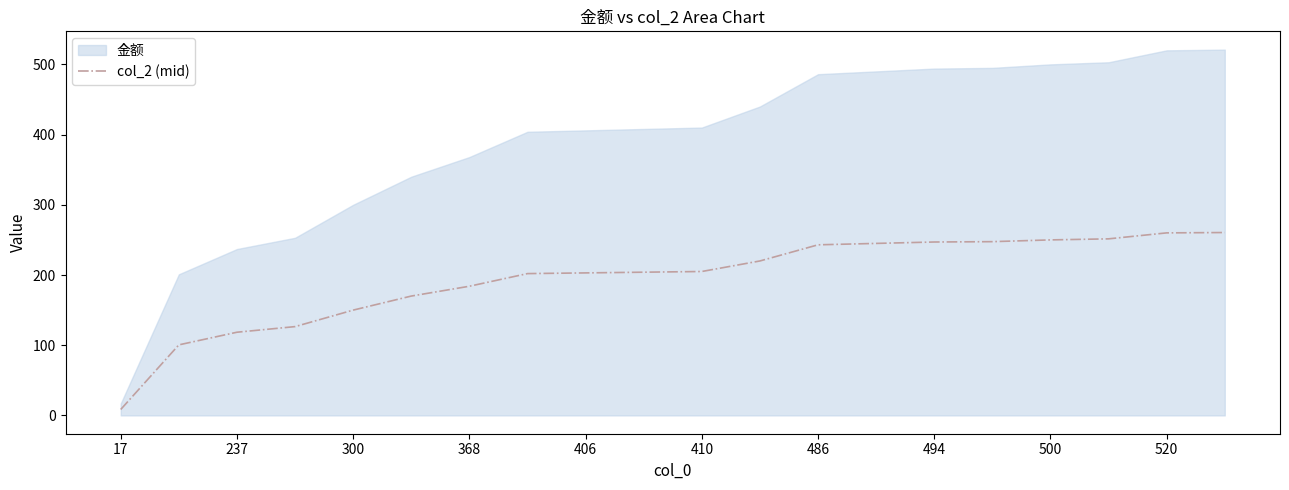

Which category has the lowest value in the col_2 (mid) series?

17